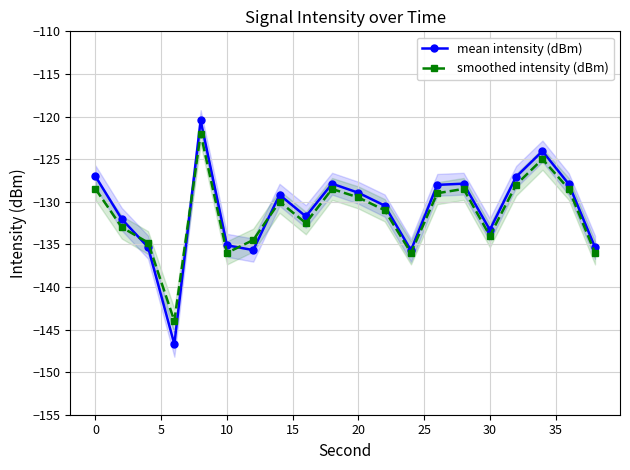

The value of mean intensity (dBm) at 30 is -133.3. True or false?

True